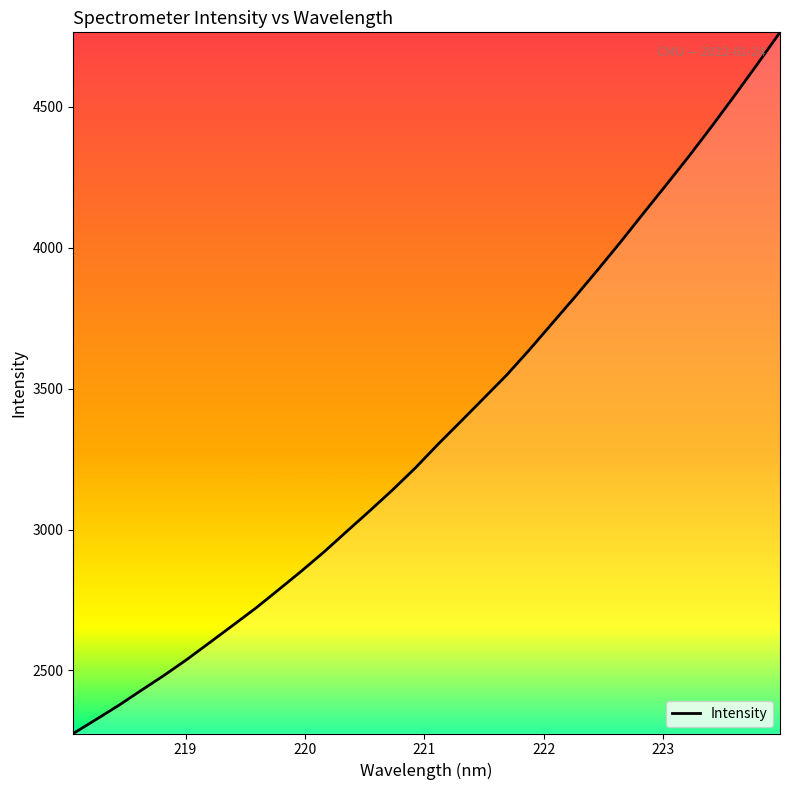

What is the difference between the maximum and minimum values?

2487.1